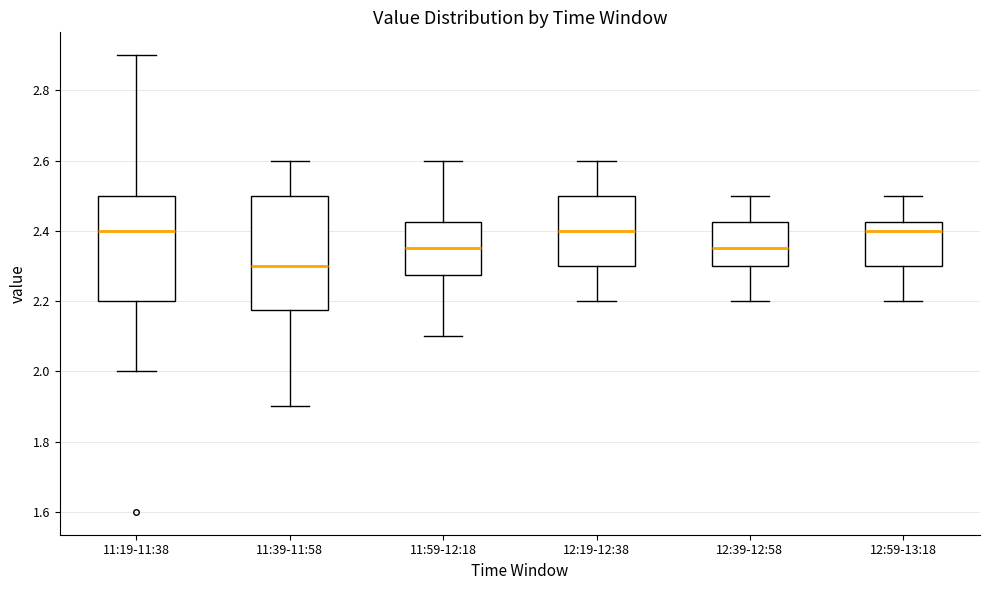

Where is the upper edge of the box for 11:39-11:58 on the y-axis? The values are not printed on the chart, so give them approximately, as read against the axis.

2.50